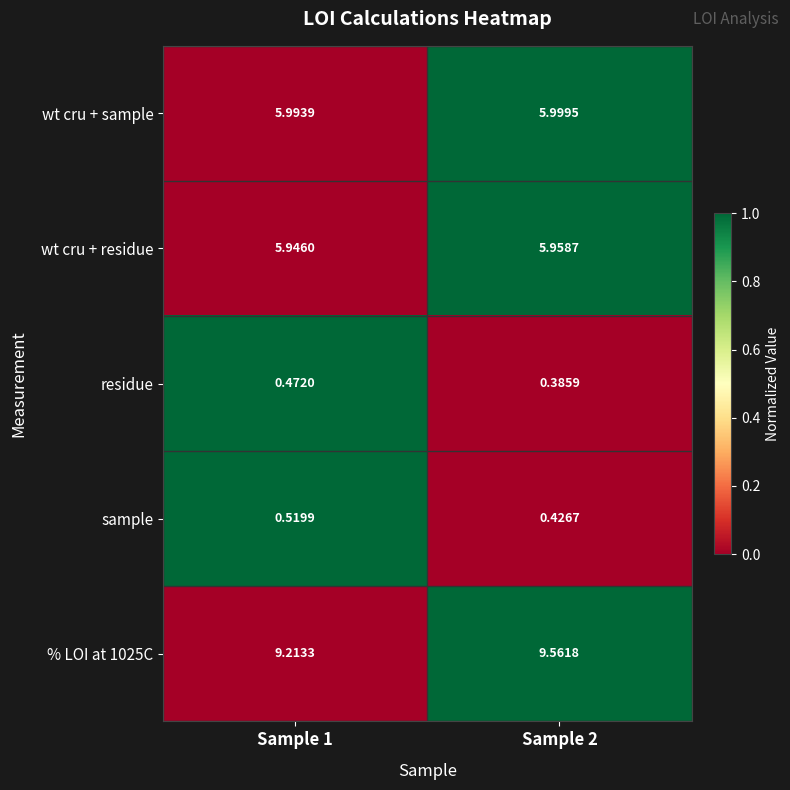

Is the value of residue at Sample 2 greater than the value of sample at Sample 2?

No